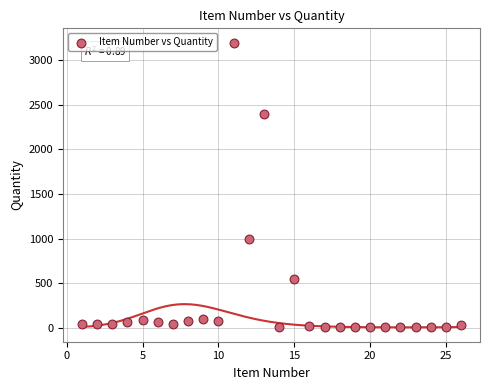

What Y value in the scatter plot is closest to 1600?

1000